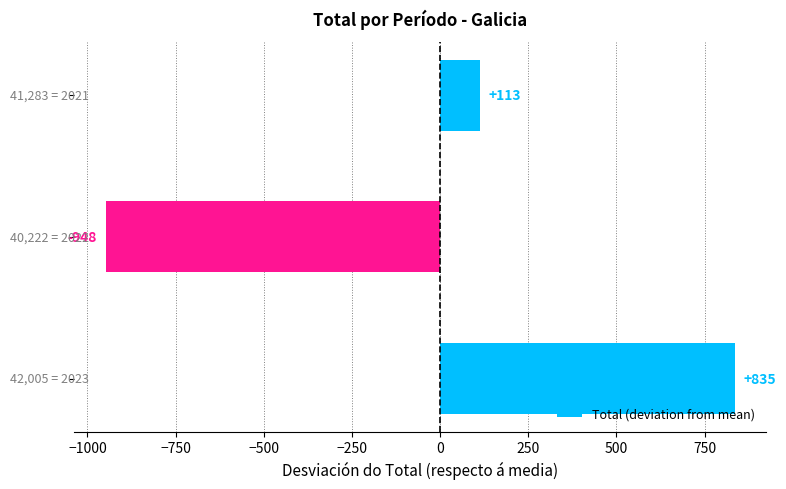

Reading bottom to top, list all the values displayed in this chart.

835	-948	113